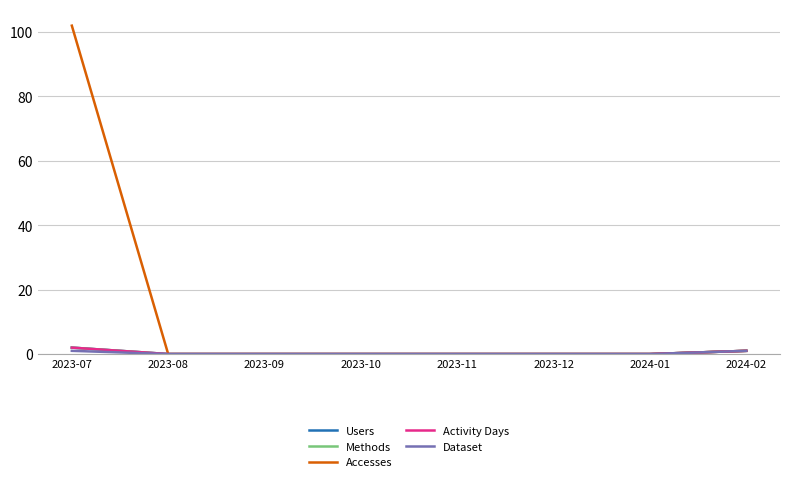

Does the chart have visible grid lines?

Yes